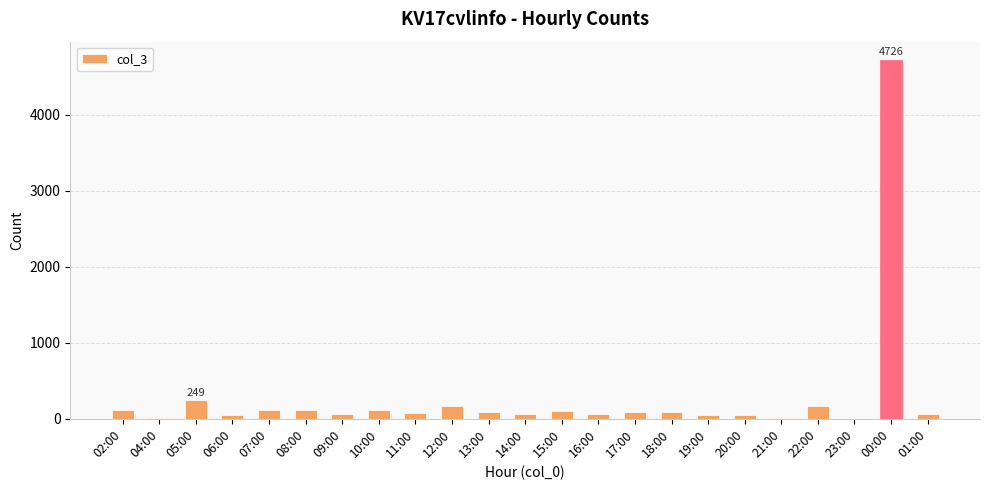

Between 00:00 and 02:00, which is larger?

00:00